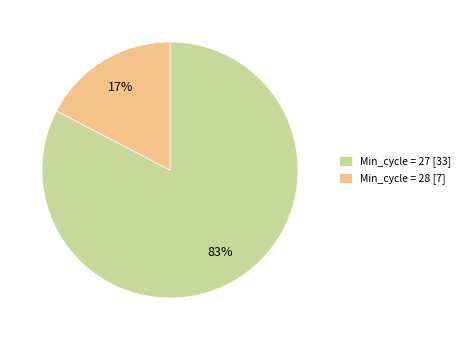

To the nearest percent, what is the average slice percentage?

50%